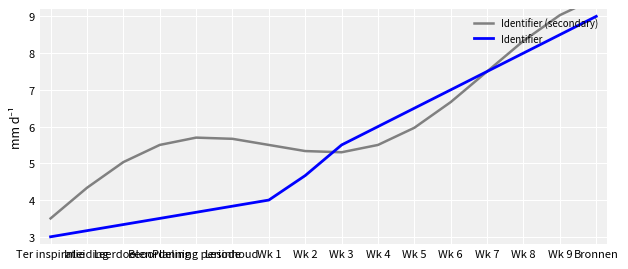

Which label corresponds to the smallest value in the chart?

Ter inspiratie